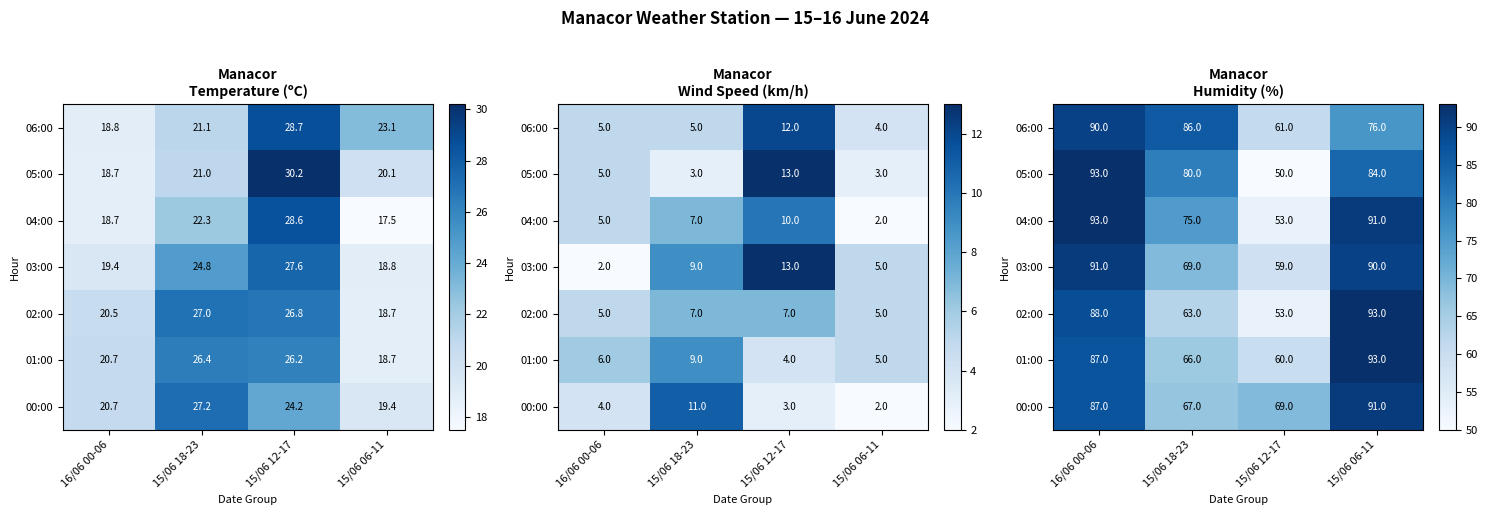

How many data points does each series have?

4